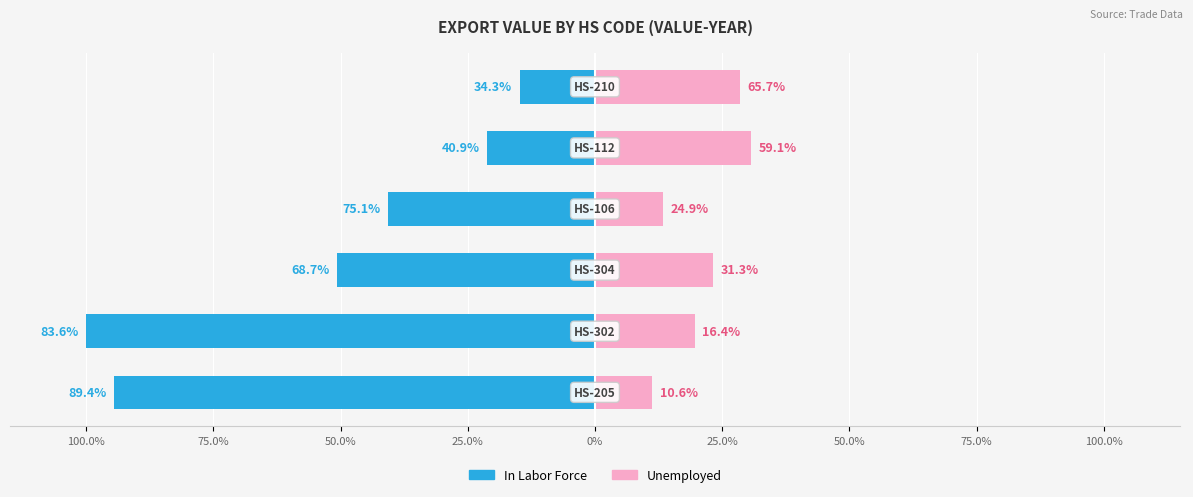

How many bars are there in total?

12